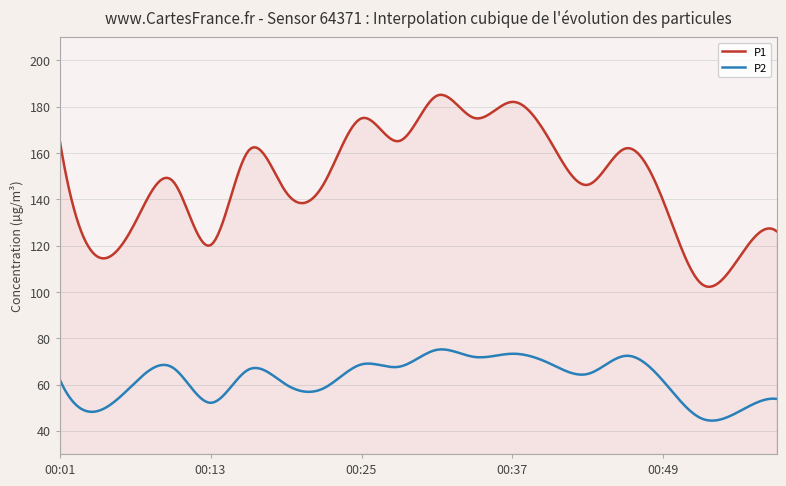

Reading left to right, transcribe all the data shown in this chart.

P1: 00:01=165.8	00:04=115.3	00:07=129.9	00:10=147.9	00:13=120.2	00:16=160.9	00:19=143.1	00:22=146.7	00:25=175.0	00:28=165.2	00:31=184.8	00:34=175.1	00:37=182.1	00:40=165.2	00:43=146.3	00:46=162.0	00:49=139.1	00:52=103.6	00:55=114.7	00:58=126.2
P2: 00:01=62.3	00:04=48.5	00:07=60.8	00:10=67.3	00:13=52.1	00:16=66.4	00:19=60.0	00:22=58.4	00:25=68.7	00:28=67.7	00:31=75.0	00:34=71.9	00:37=73.3	00:40=69.0	00:43=64.6	00:46=72.4	00:49=61.4	00:52=45.4	00:55=48.3	00:58=53.8